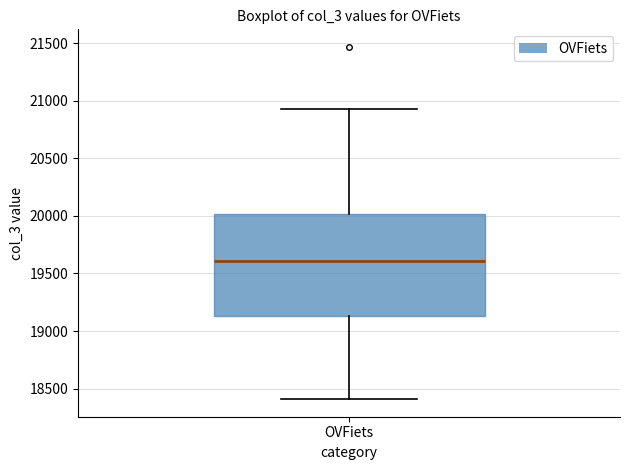

Read this box plot against the y-axis: the position of the median line, the range covered by the box, and the ends of both whiskers. The values are not printed on the chart, so give them approximately, as read against the axis.

median 19600, box 19150 to 20000, whiskers 18400 to 20900